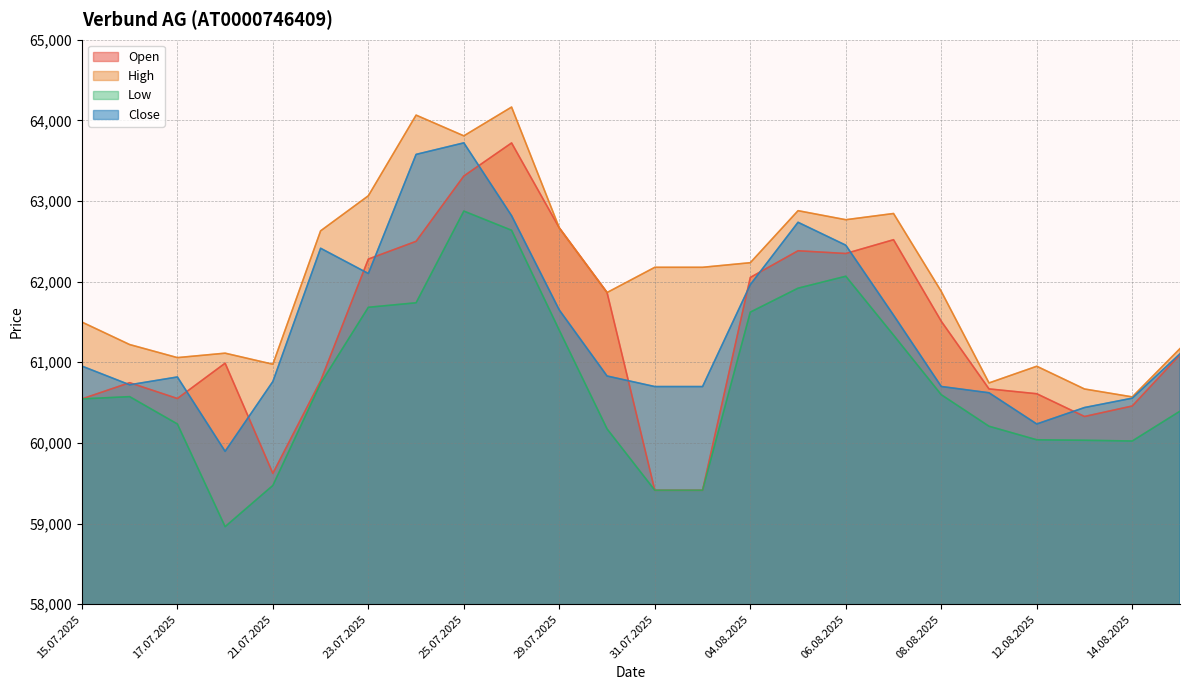

How many values in the Open series are below 61093?

12